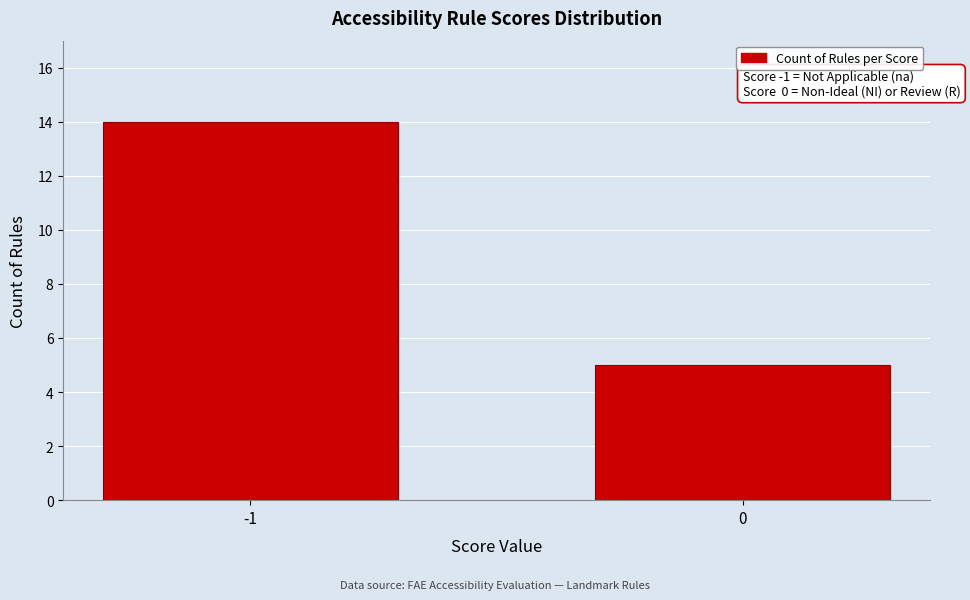

Reading left to right, what are all the values shown in this chart?

14	5